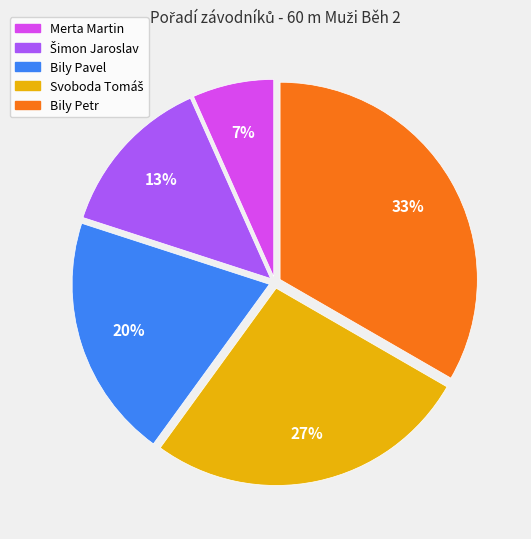

The Bily Pavel slice represents 20% of the pie. True or false?

True